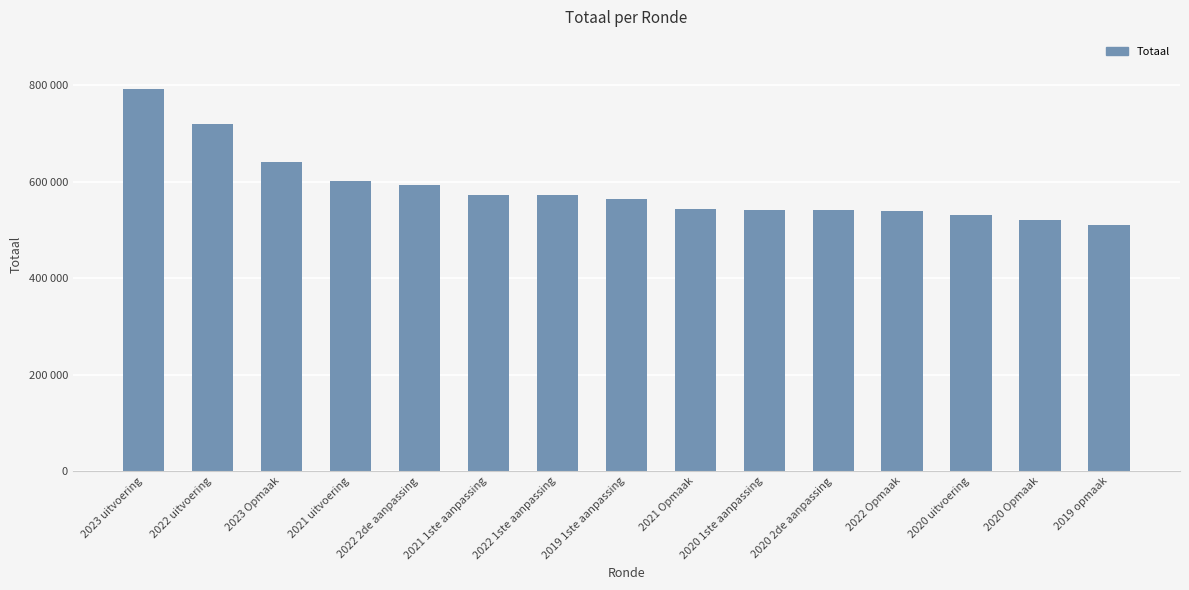

At which label is the value closest to 650348?

2023 Opmaak